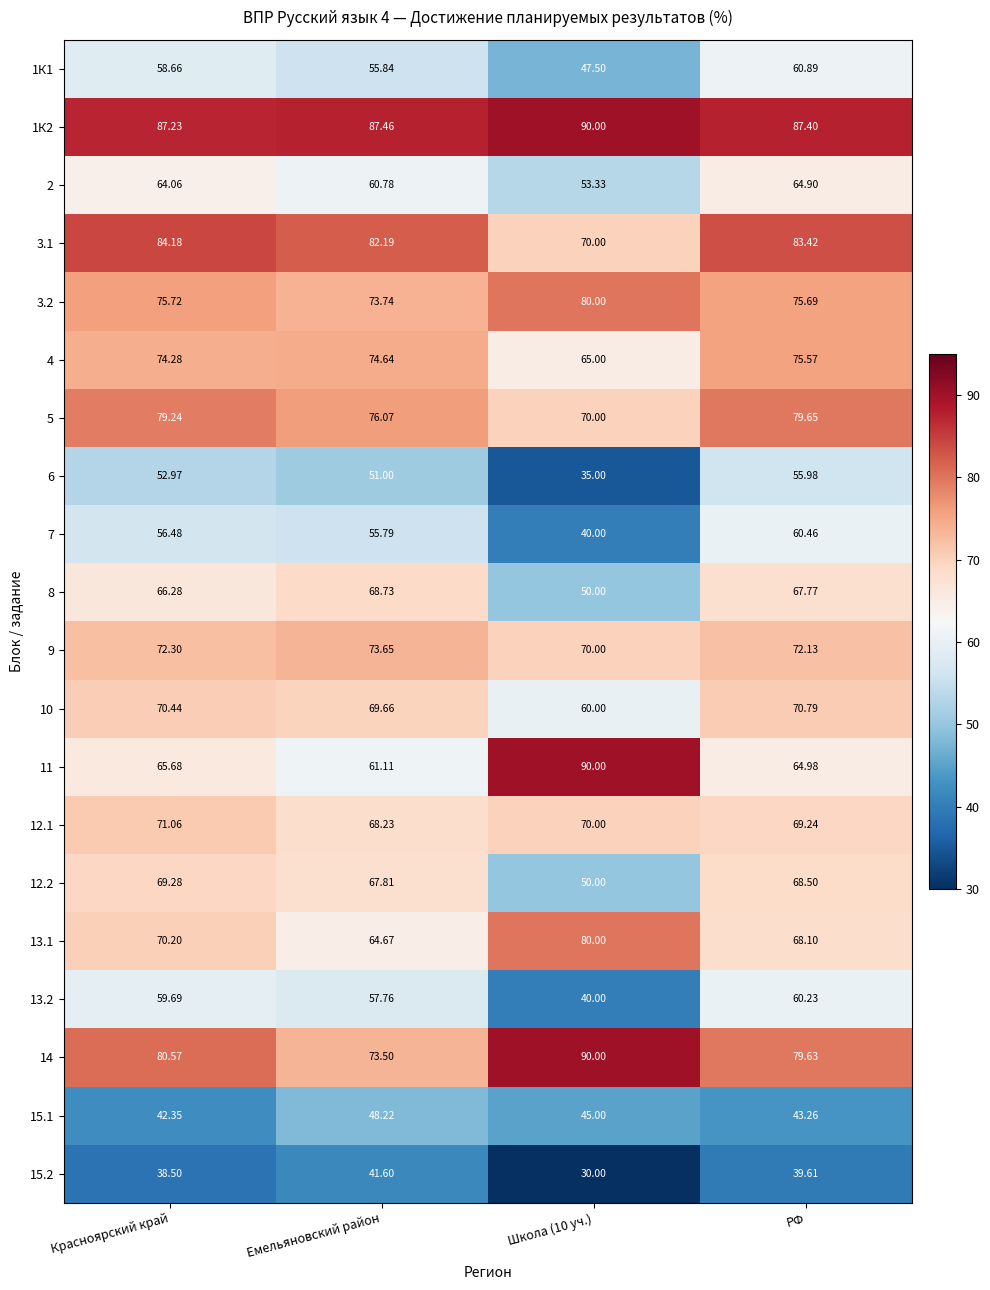

At which label does 6 reach its peak?

РФ